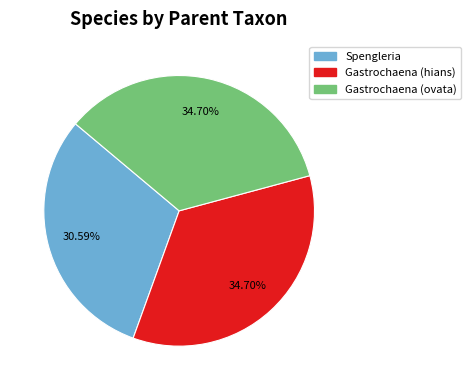

Is there any slice that represents more than half of the pie?

No